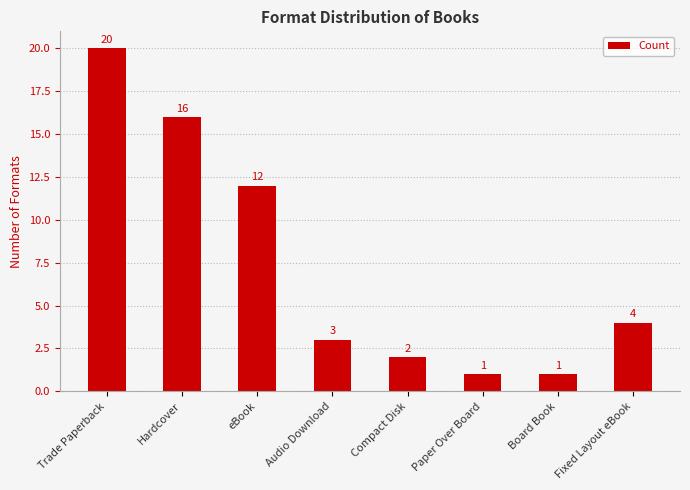

Which label corresponds to the largest value in the chart?

Trade Paperback